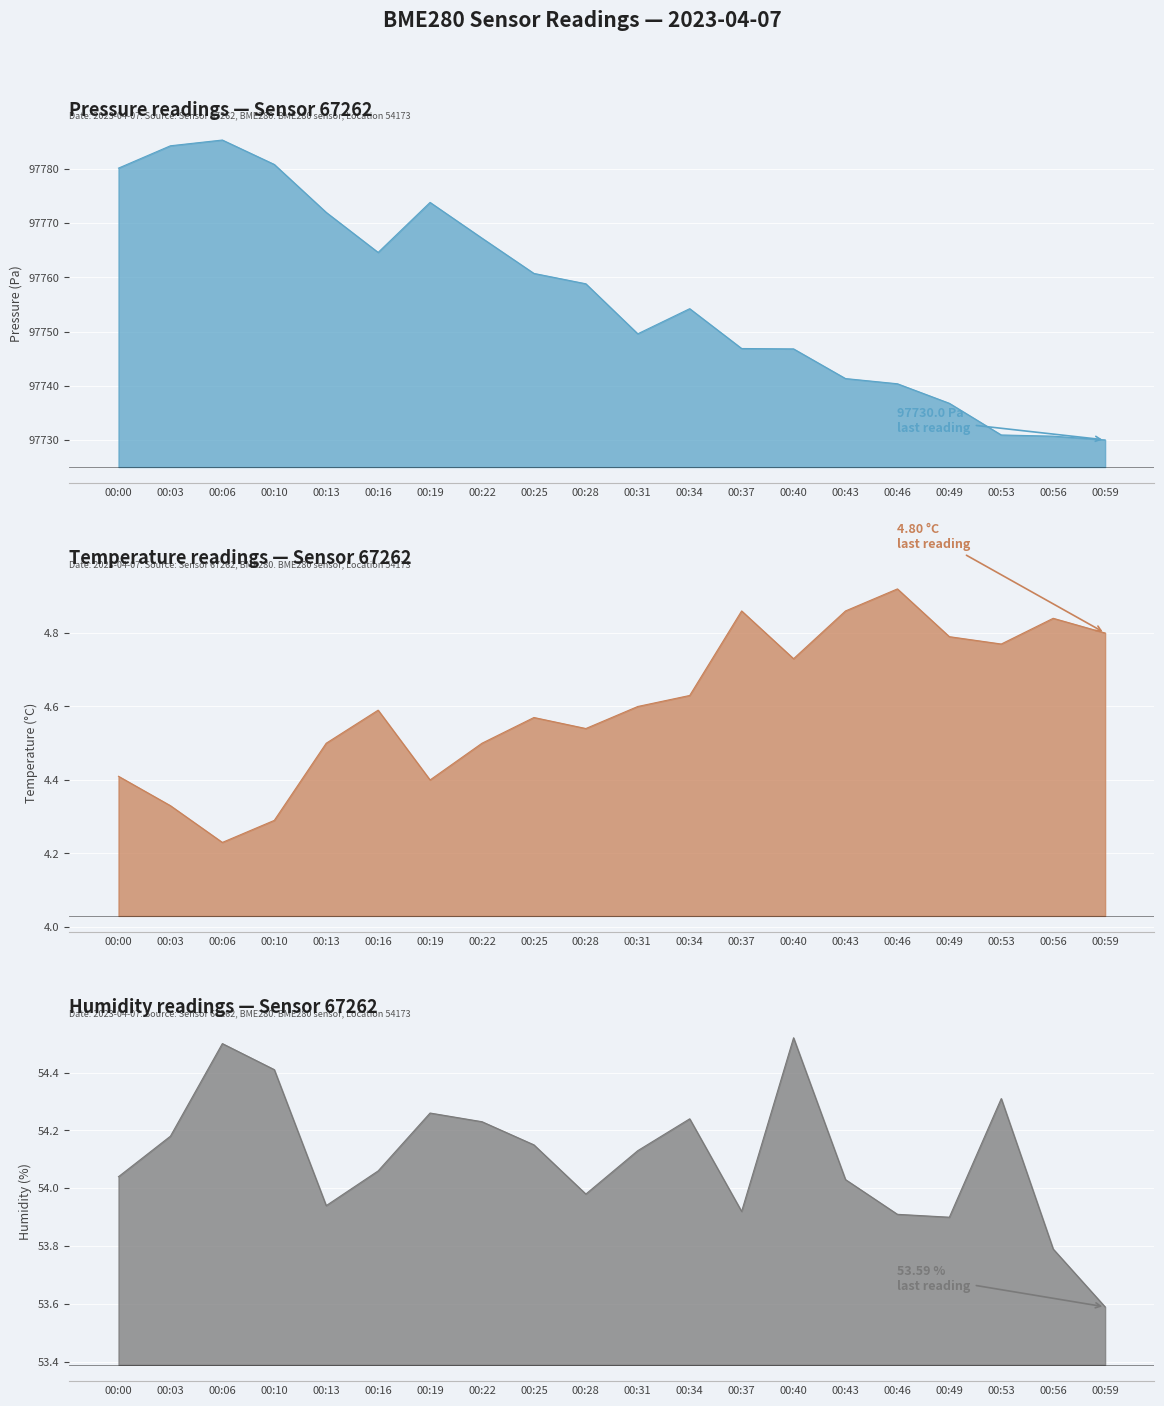

How many data points in humidity_line are less than 54?

7